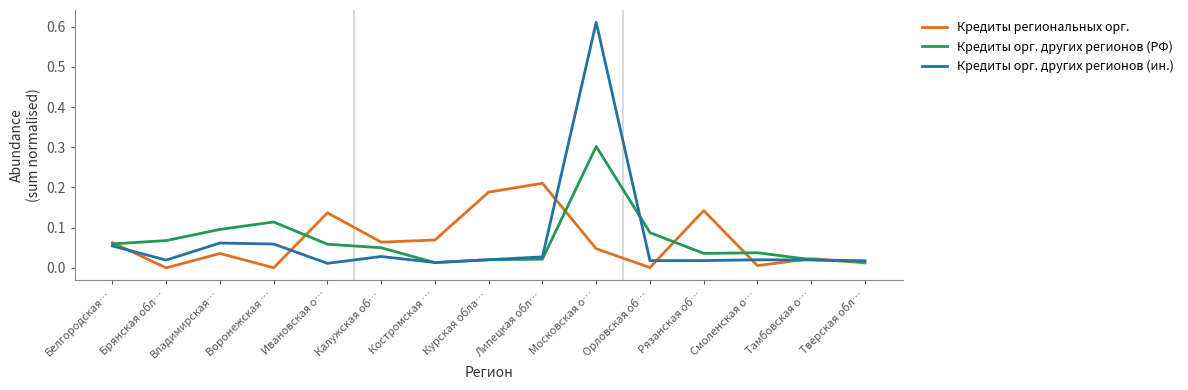

Which category has the highest value in the Кредиты региональных орг. series?

Липецкая обл…